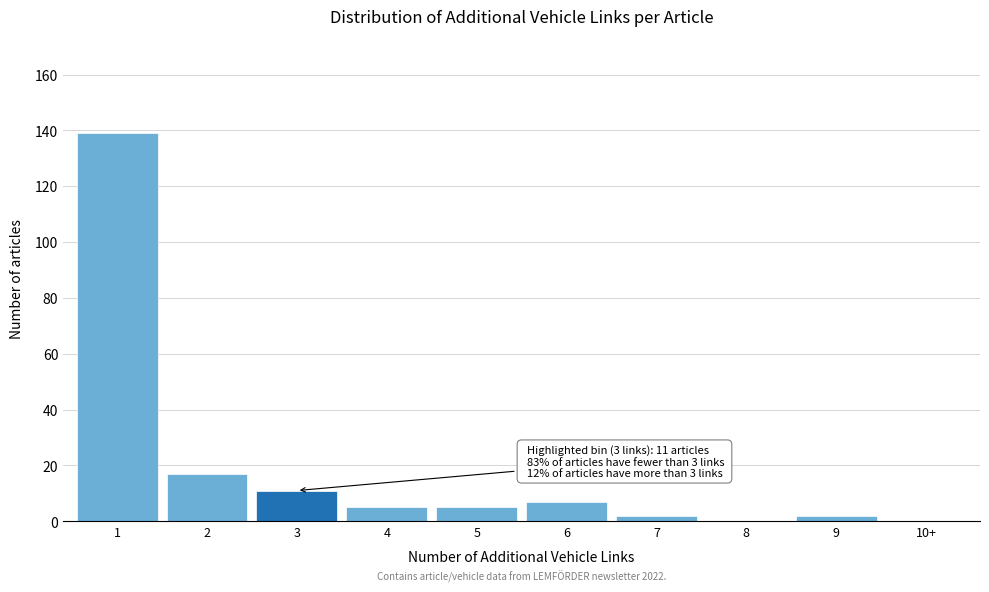

Reading left to right, transcribe all the data shown in this chart.

1=139	2=17	3=11	4=5	5=5	6=7	7=2	8=0	9=2	10+=0